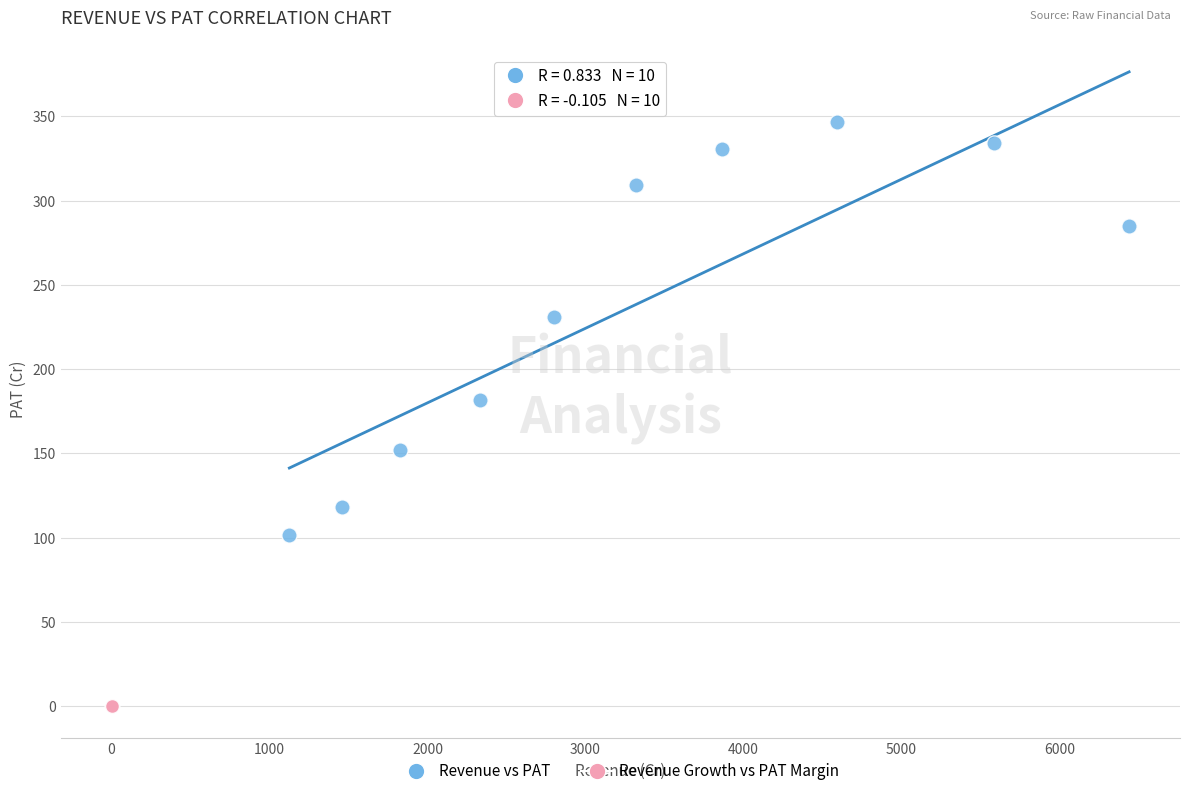

Which series reaches the maximum Y coordinate?

Revenue vs PAT